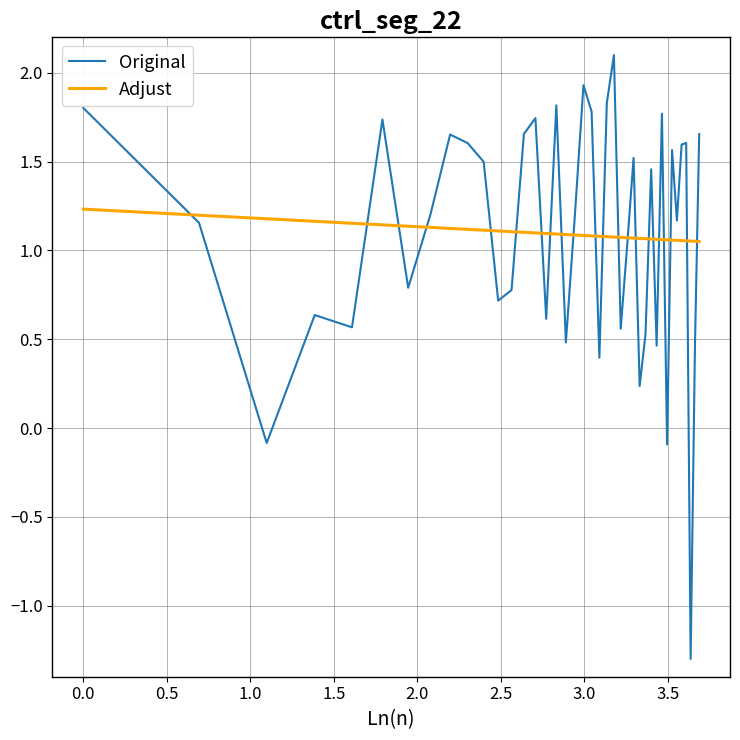

What is the smallest value displayed?

-1.3